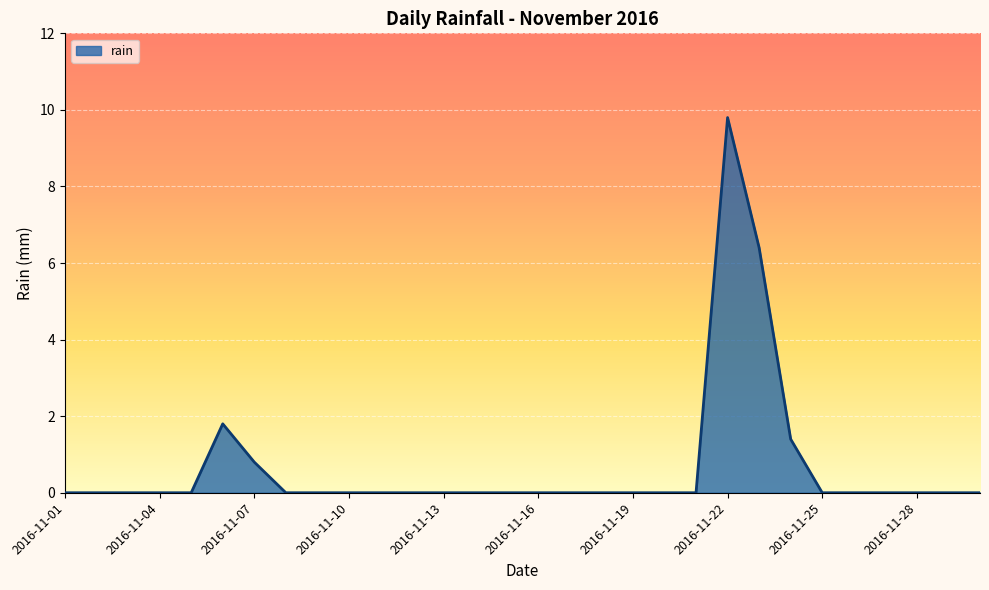

Reading left to right, transcribe all the data shown in this chart.

0.0	0.0	0.0	0.0	0.0	1.8	0.8	0.0	0.0	0.0	0.0	0.0	0.0	0.0	0.0	0.0	0.0	0.0	0.0	0.0	0.0	9.8	6.4	1.4	0.0	0.0	0.0	0.0	0.0	0.0